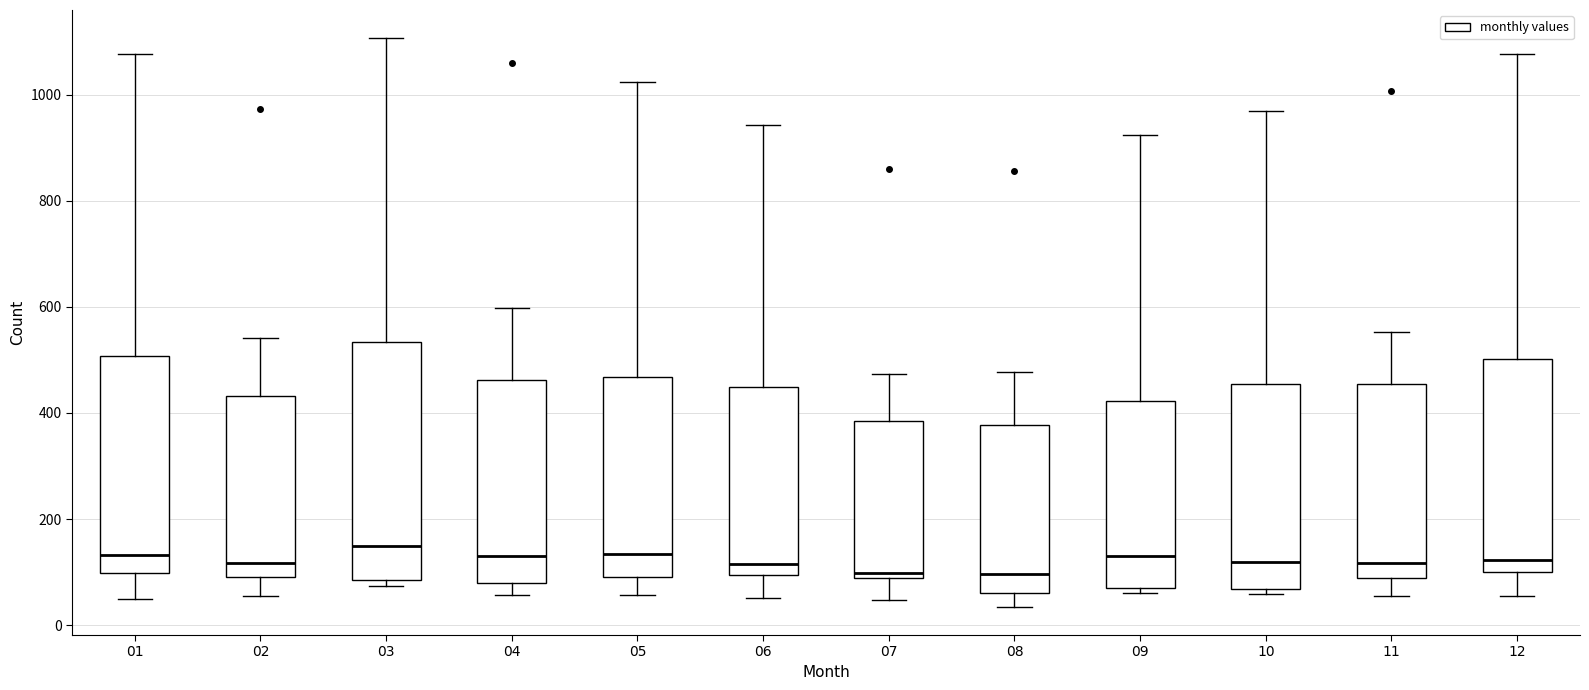

Reading left to right, transcribe this box plot: for each box, give where its median line is, the range the box spans, and where its two whiskers end, as read against the y-axis. The values are not printed on the chart, so give them approximately, as read against the axis.

01: median 140, box 100 to 500, whiskers 60 to 1080
02: median 120, box 100 to 440, whiskers 60 to 540
03: median 160, box 80 to 540, whiskers 80 (just below the box's lower edge) to 1100
04: median 140, box 80 to 460, whiskers 60 to 600
05: median 140, box 100 to 460, whiskers 60 to 1020
06: median 120, box 100 to 440, whiskers 60 to 940
07: median 100, box 80 to 380, whiskers 40 to 480
08: median 100, box 60 to 380, whiskers 40 to 480
09: median 140, box 80 to 420, whiskers 60 to 920
10: median 120, box 60 to 460, whiskers 60 (just below the box's lower edge) to 960
11: median 120, box 80 to 460, whiskers 60 to 560
12: median 120, box 100 to 500, whiskers 60 to 1080